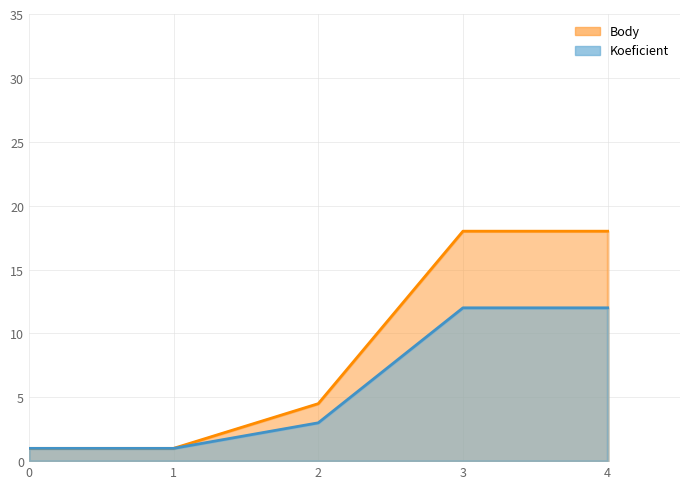

Which series has the largest range (max minus min)?

Body